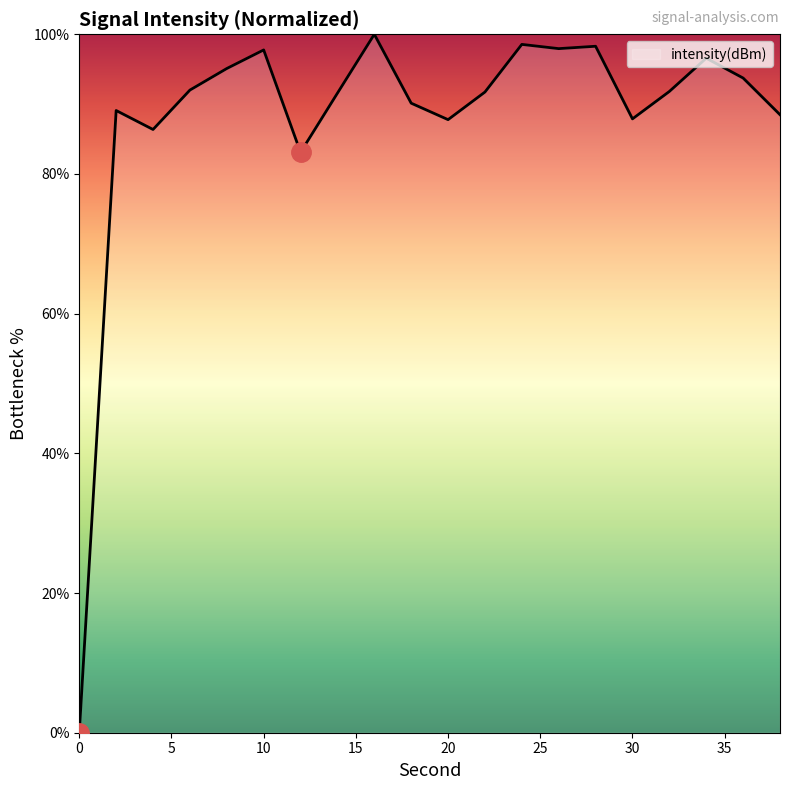

What is the greatest value displayed?

100.0